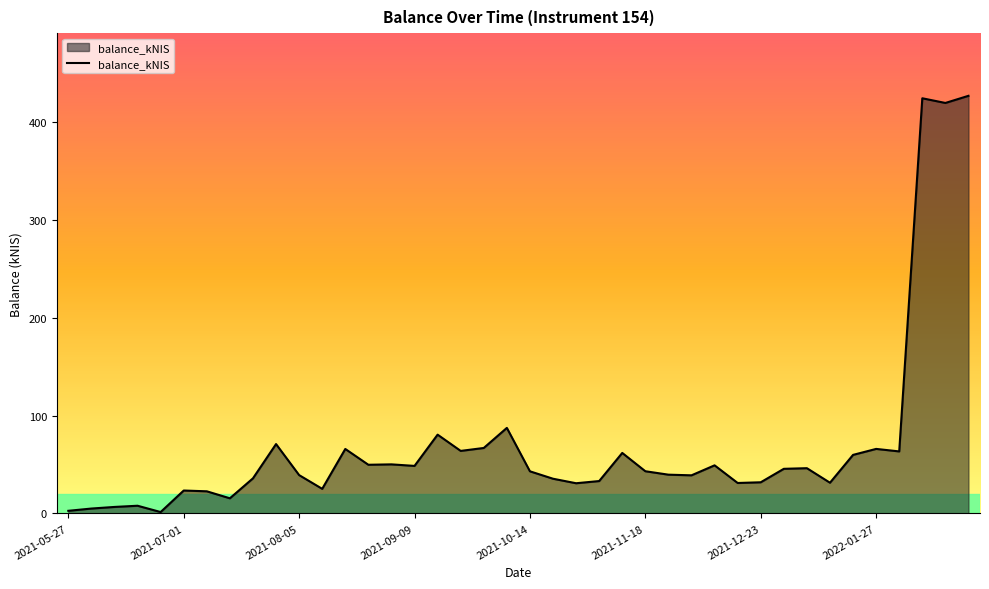

What is the maximum value shown in the chart?

426.8